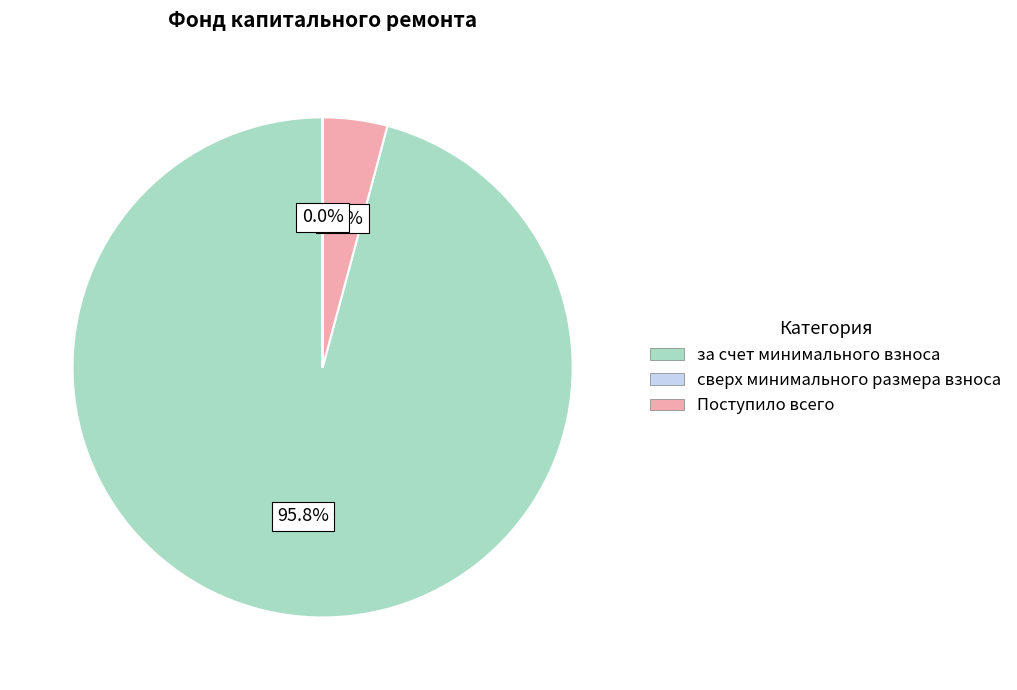

How much of the chart is everything except сверх минимального размера взноса?

95.8%